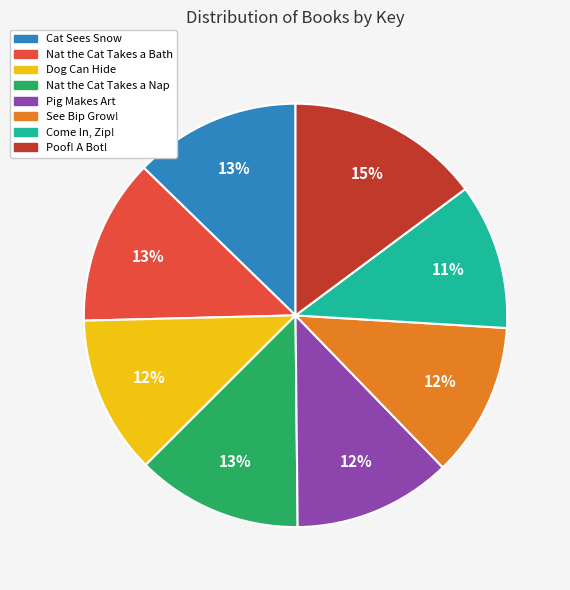

Does any single category account for the majority?

No